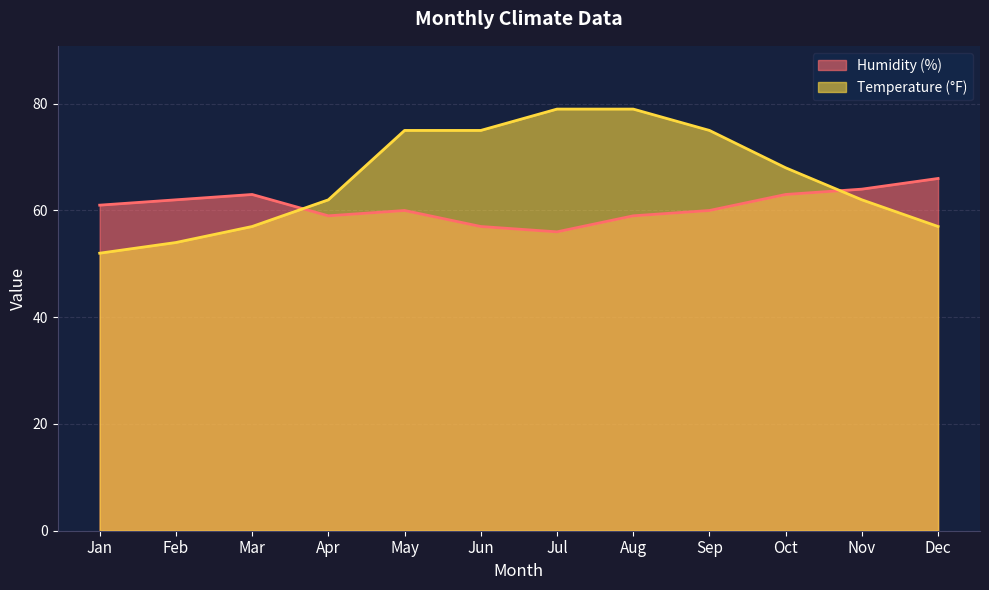

Where do Temperature (°F) and Humidity (%) first cross each other?

Mar and Apr